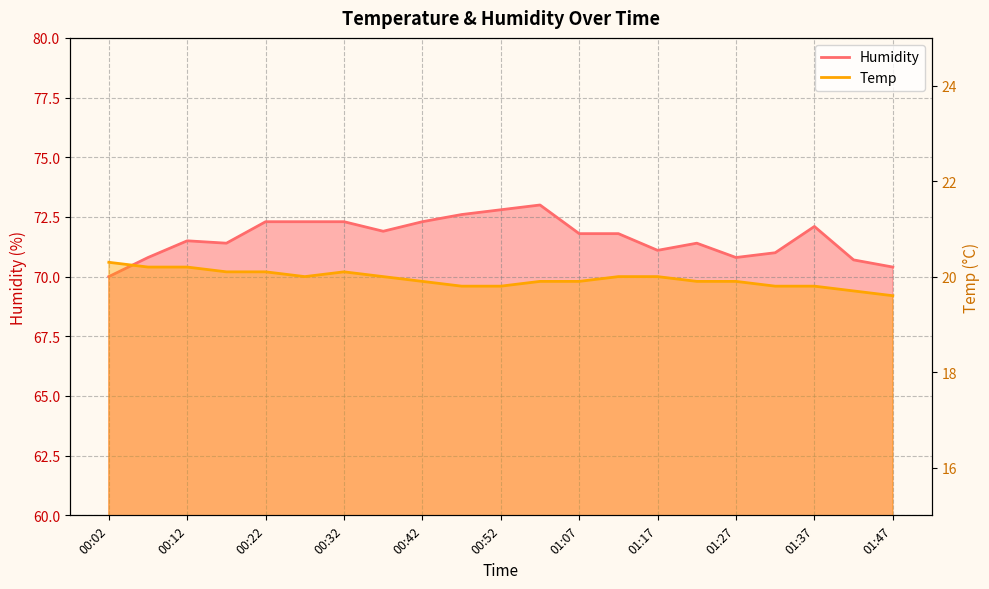

Does the chart display data point markers on the line(s)?

No